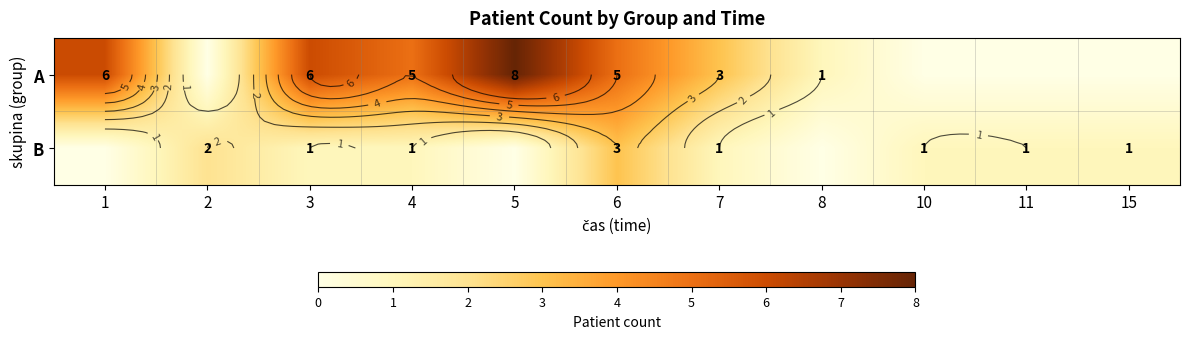

What is the approximate value of B at 3?

1